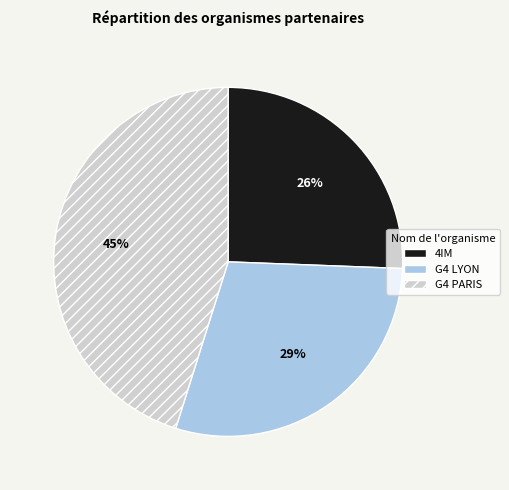

What is the largest slice in the pie chart?

G4 PARIS